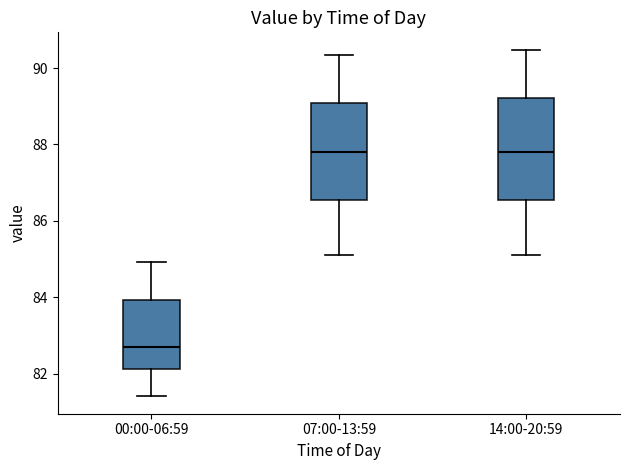

Reading left to right, transcribe this box plot: for each box, give where its median line is, the range the box spans, and where its two whiskers end, as read against the y-axis. The values are not printed on the chart, so give them approximately, as read against the axis.

00:00-06:59: median 82.6, box 82.2 to 84.0, whiskers 81.4 to 85.0
07:00-13:59: median 87.8, box 86.6 to 89.0, whiskers 85.2 to 90.4
14:00-20:59: median 87.8, box 86.6 to 89.2, whiskers 85.2 to 90.4